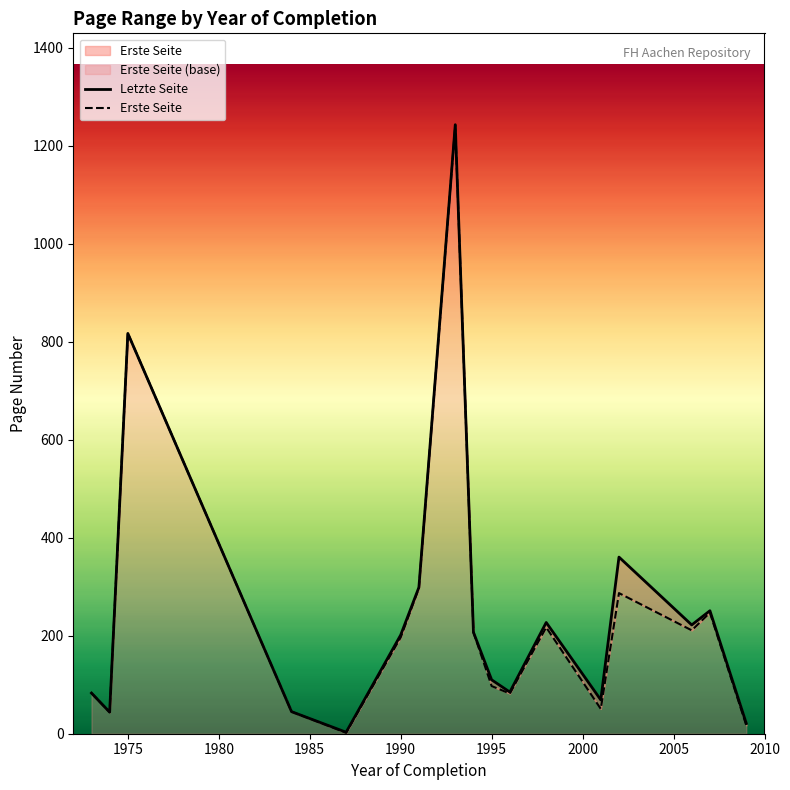

Is it true that Erste Seite equals 356.7 at 15?

False